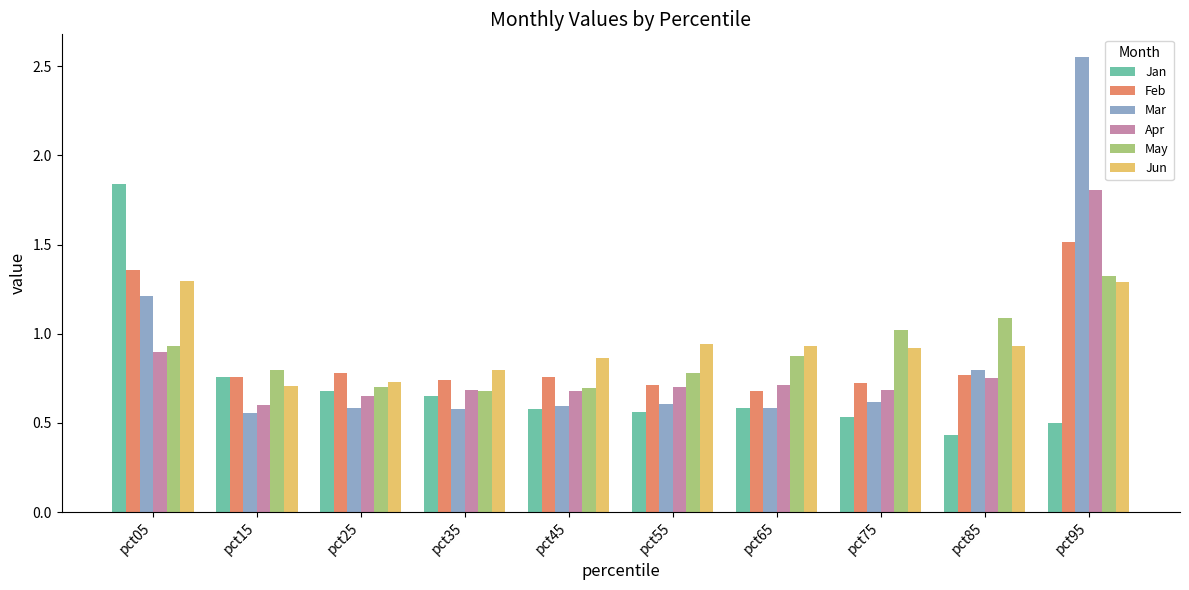

How many bars are there in total?

60